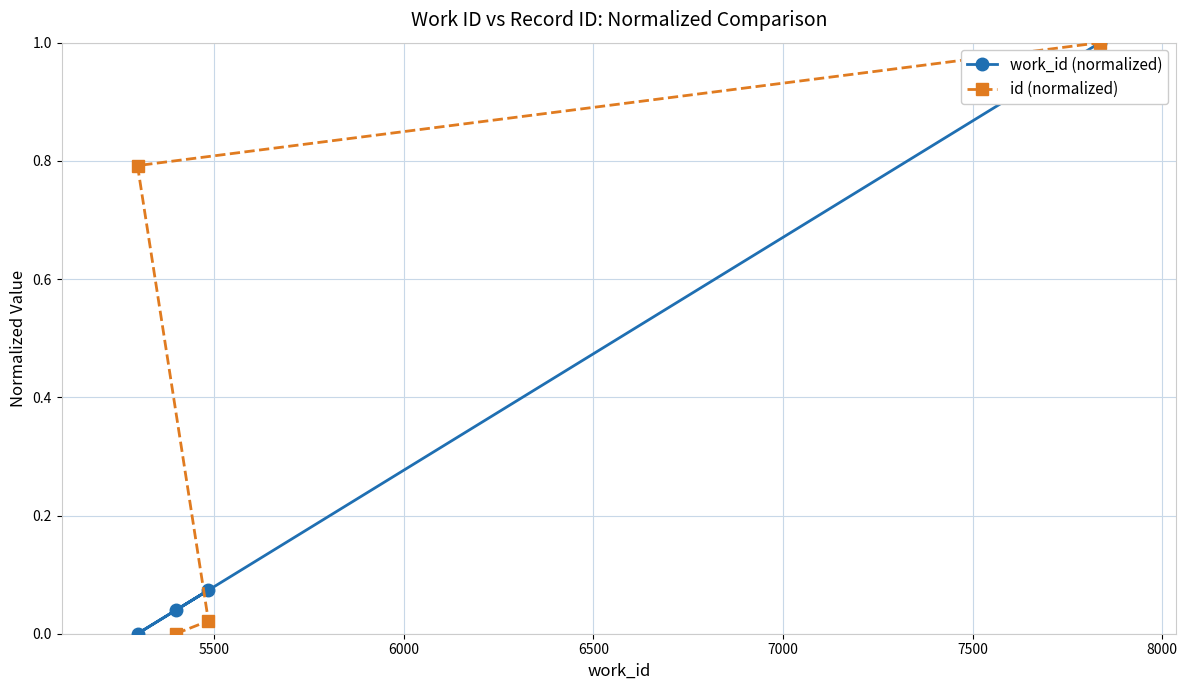

Which series has the largest total across all categories?

id (normalized)